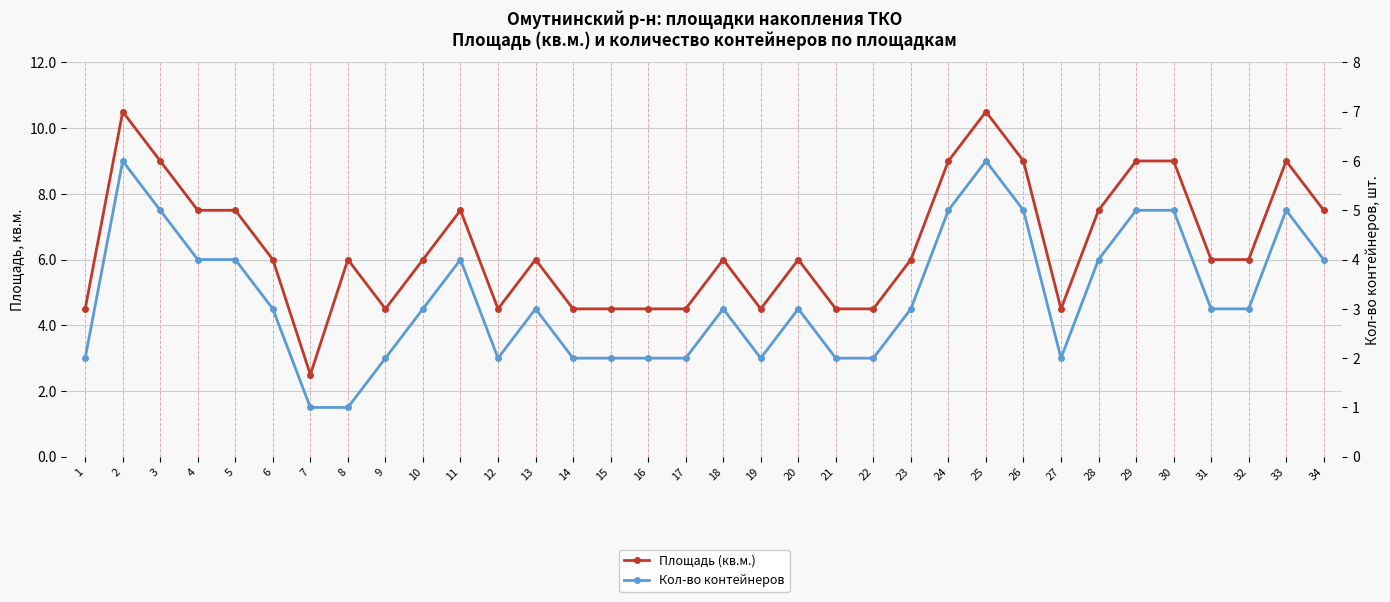

What are all the series names shown in the legend?

Площадь (кв.м.), Кол-во контейнеров